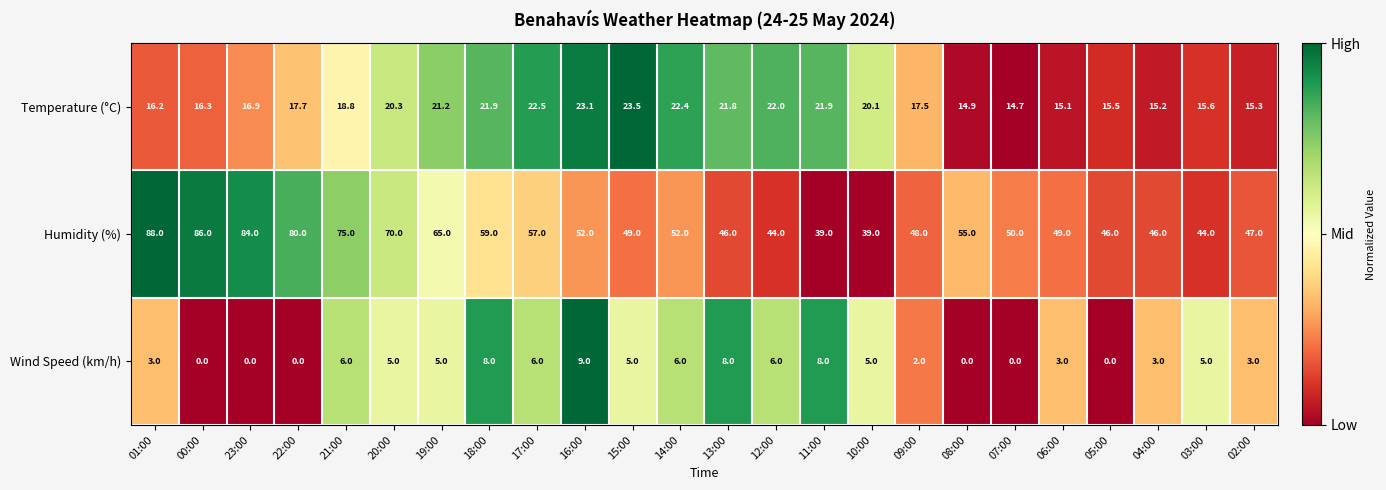

At how many categories does at least one series exceed 0?

24